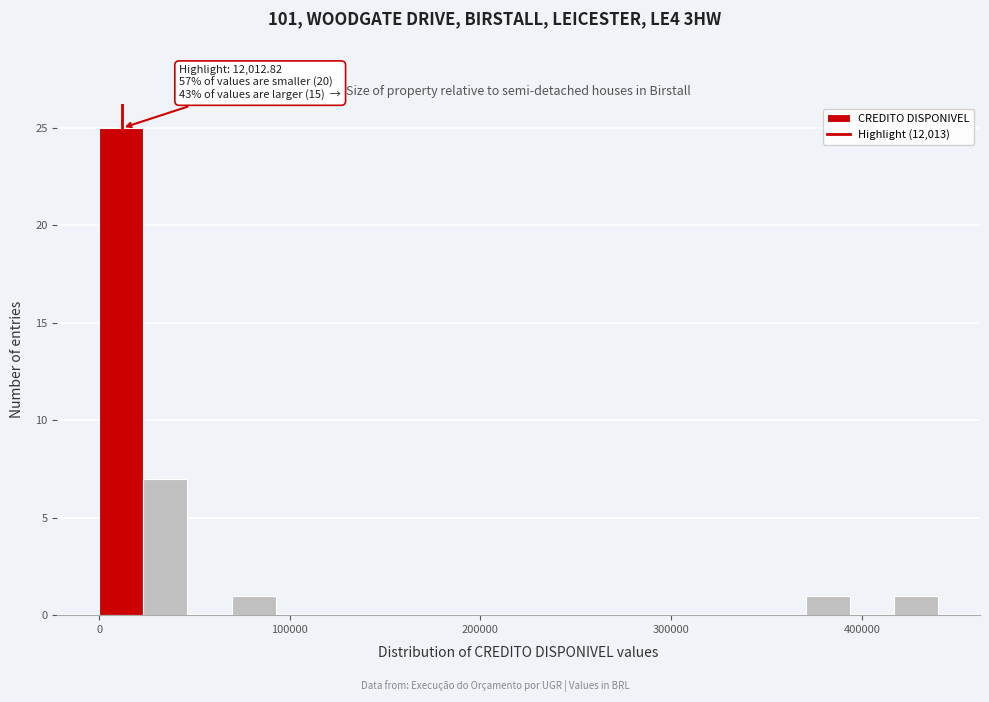

Around what value on the x-axis is the tallest bar? Give the approximate position of its centre, as read against the axis.

10000